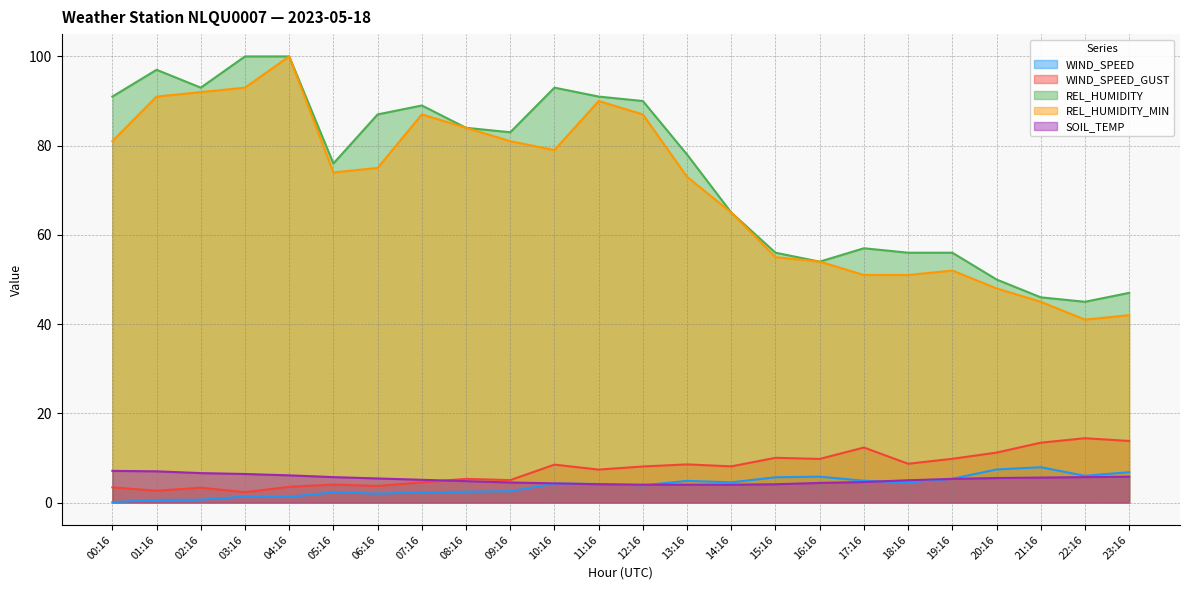

Where is REL_HUMIDITY nearest to the value 72?

05:16